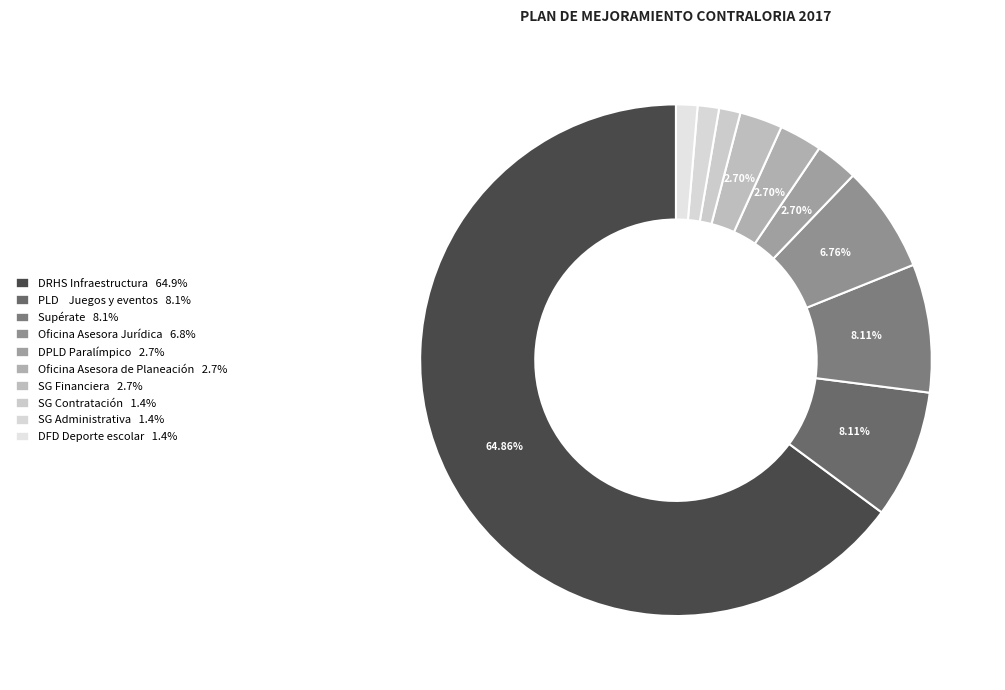

To the nearest percent, what percentage of the pie is SG Financiera?

3%